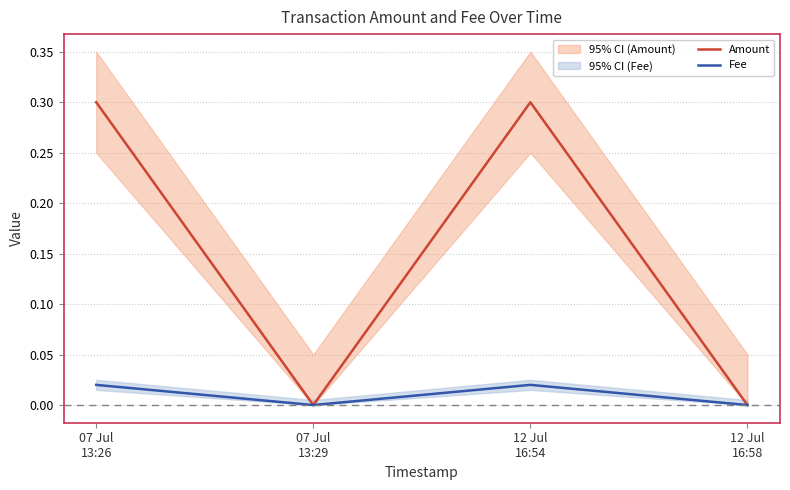

Reading left to right, extract all data points from this chart.

Amount: 07 Jul
13:26=0.3	07 Jul
13:29=0.0	12 Jul
16:54=0.3	12 Jul
16:58=0.0
Fee: 07 Jul
13:26=0.0	07 Jul
13:29=0.0	12 Jul
16:54=0.0	12 Jul
16:58=0.0